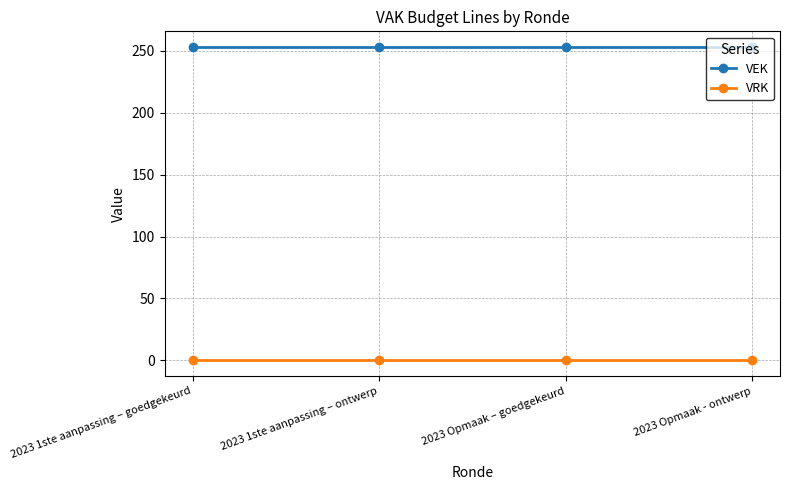

Rank the series by their average value, from highest to lowest.

VEK, VRK